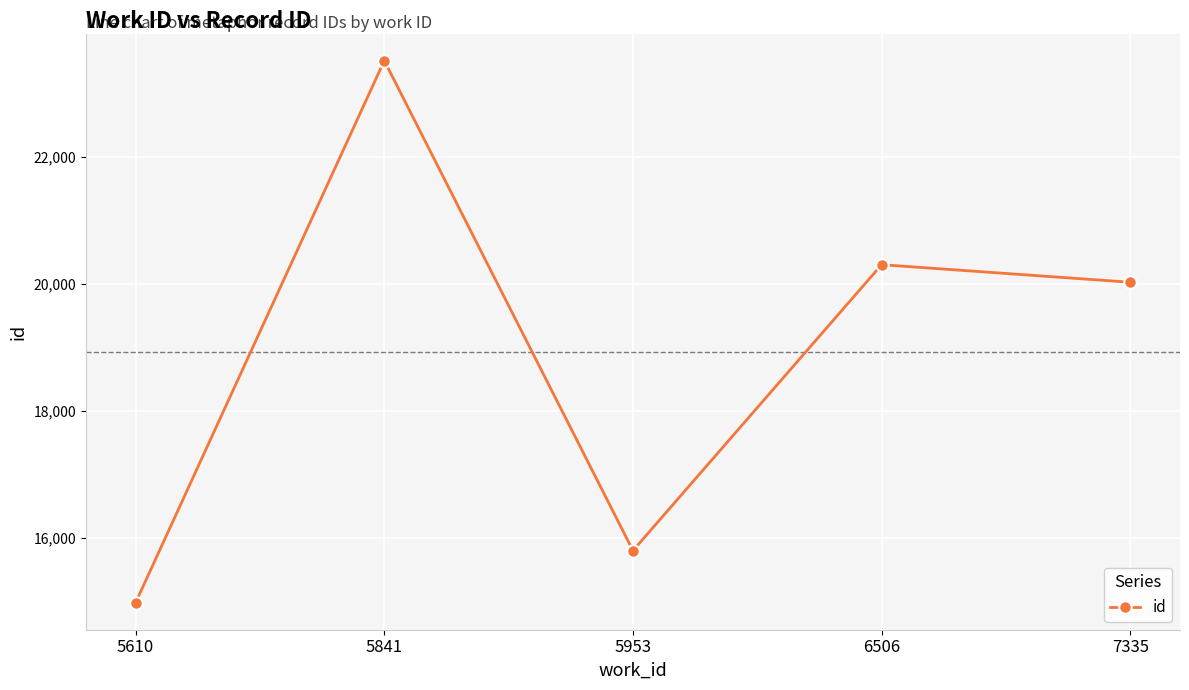

Read the value at 5610, to the nearest 100.

15000